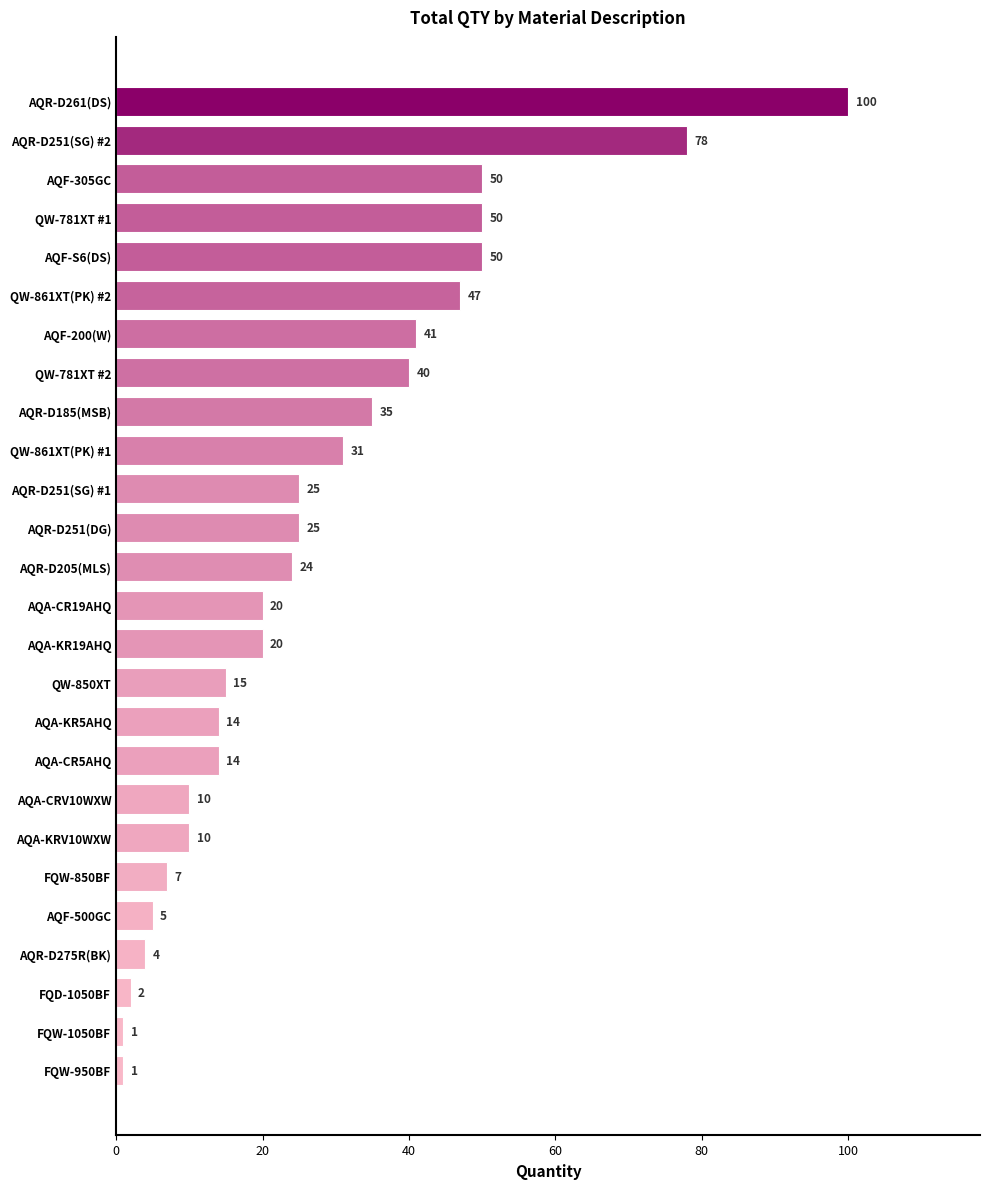

Read the value at AQF-500GC, to the nearest 5.

5